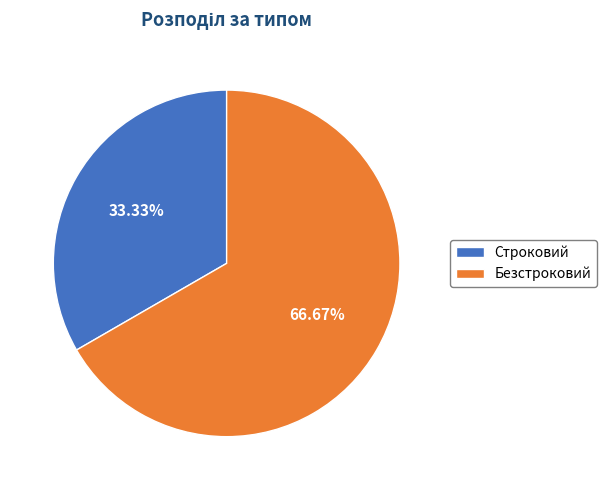

Which slice is the largest?

Безстроковий